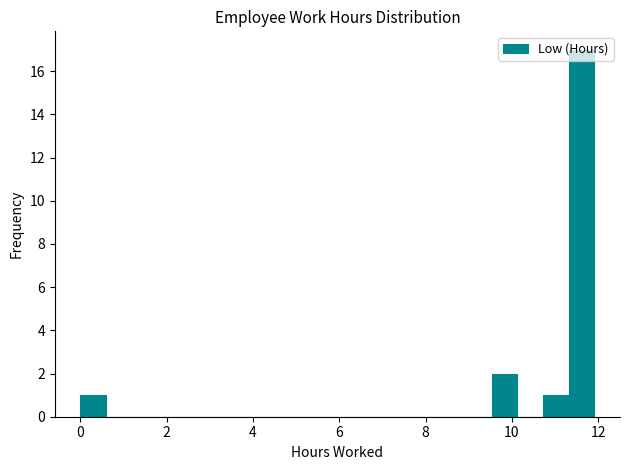

Around what value on the x-axis is the tallest bar? Give the approximate position of its centre, as read against the axis.

11.6